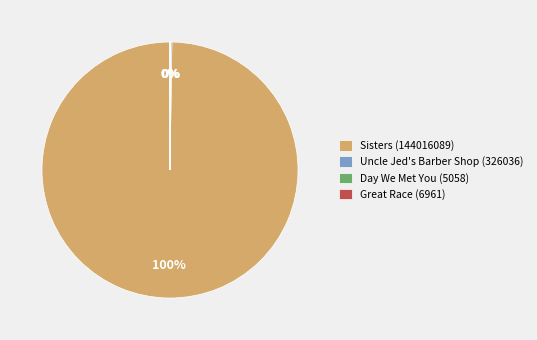

Which slice is the largest?

Sisters (144016089)